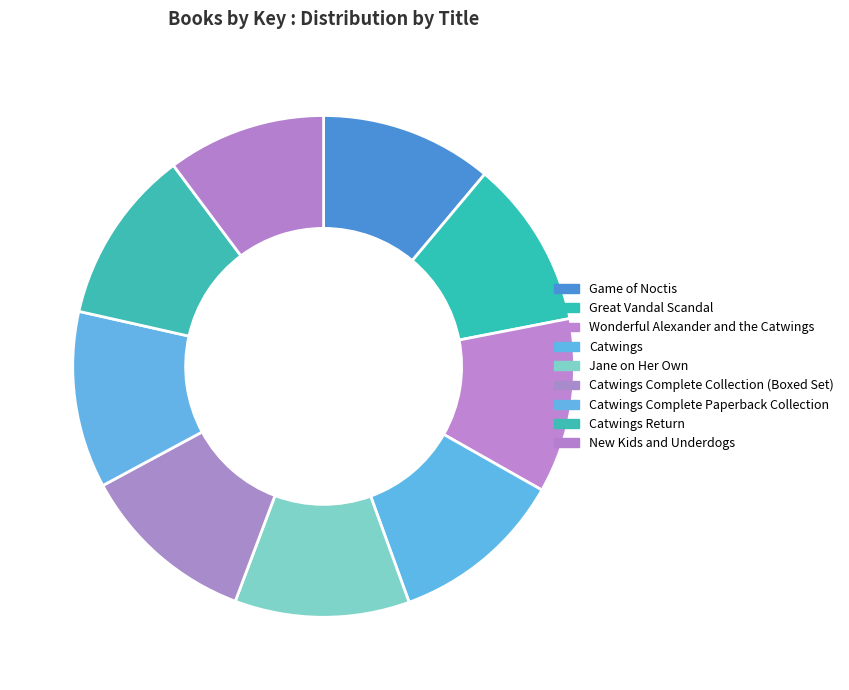

How many segments does this pie chart have?

9